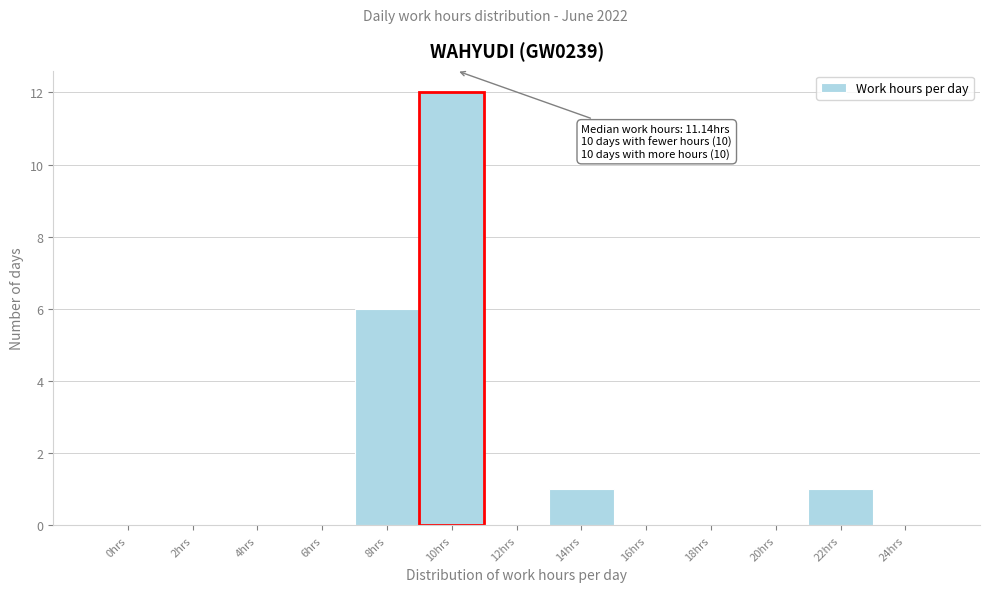

Reading left to right, what are all the values shown in this chart?

0hrs=0	2hrs=0	4hrs=0	6hrs=0	8hrs=6	10hrs=12	12hrs=0	14hrs=1	16hrs=0	18hrs=0	20hrs=0	22hrs=1	24hrs=0